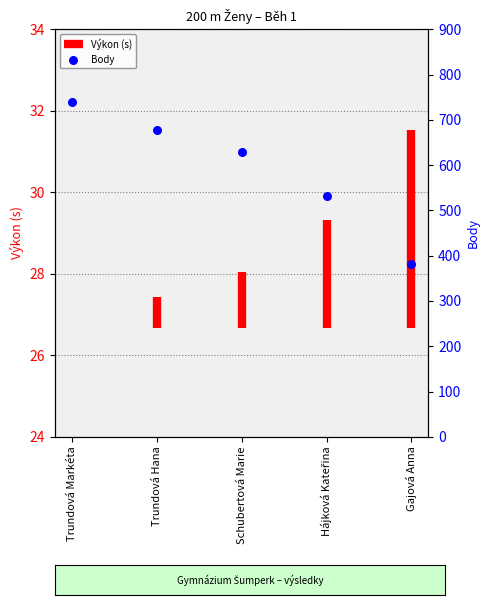

Approximately how many times larger is the value at Gajová Anna compared to Trundová Markéta?

0.5